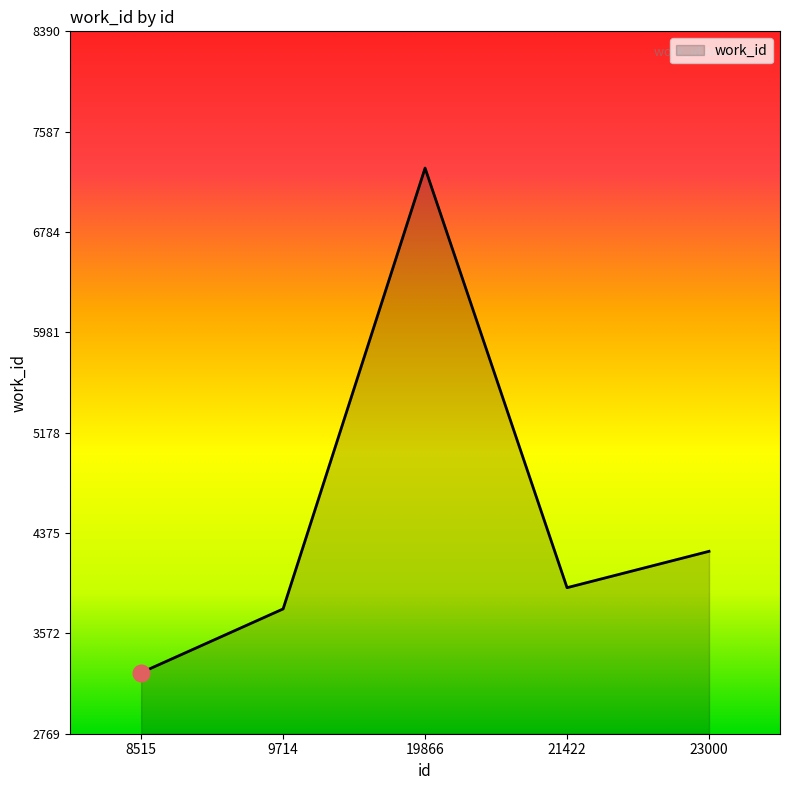

Rank the categories by value from lowest to highest.

8515, 9714, 21422, 23000, 19866